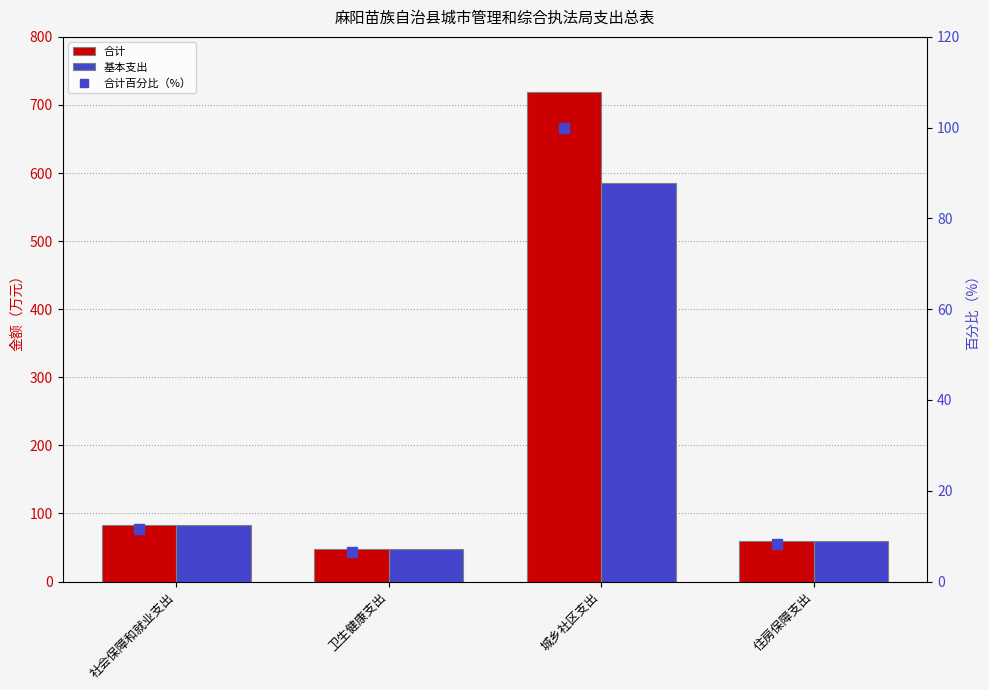

What is the value of the 合计 bar at the 1st from the left?

83.8